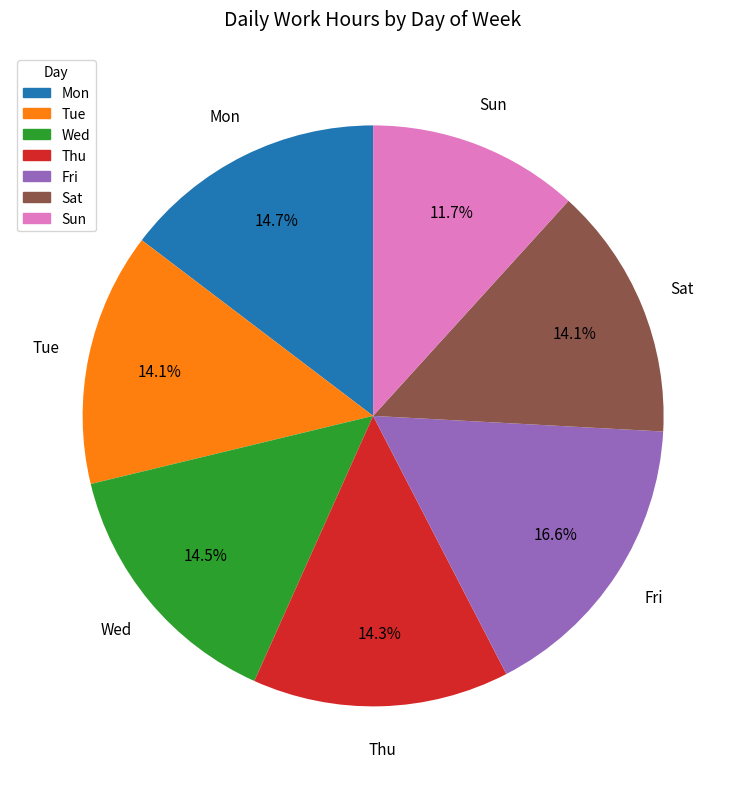

Which has a higher value, Tue or Fri?

Fri